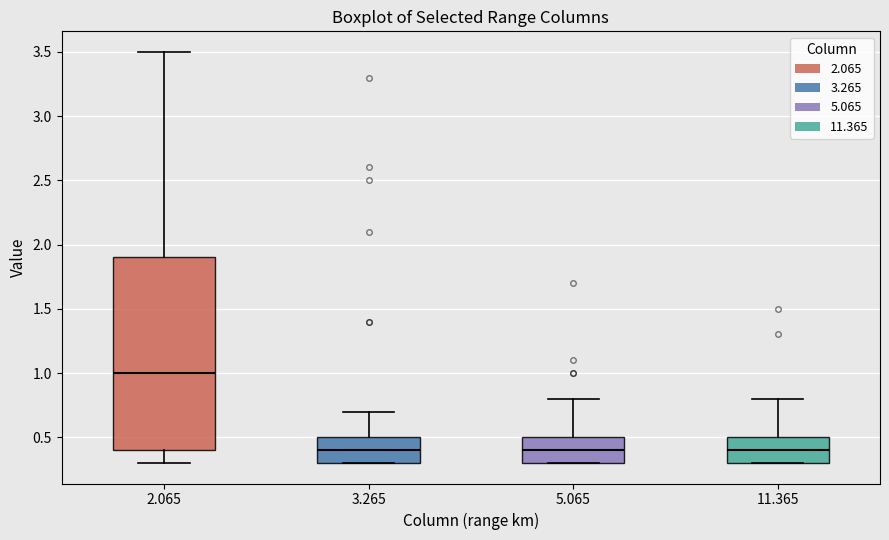

Where is the lower edge of the box at x = 3.265 on the y-axis? The values are not printed on the chart, so give them approximately, as read against the axis.

0.3